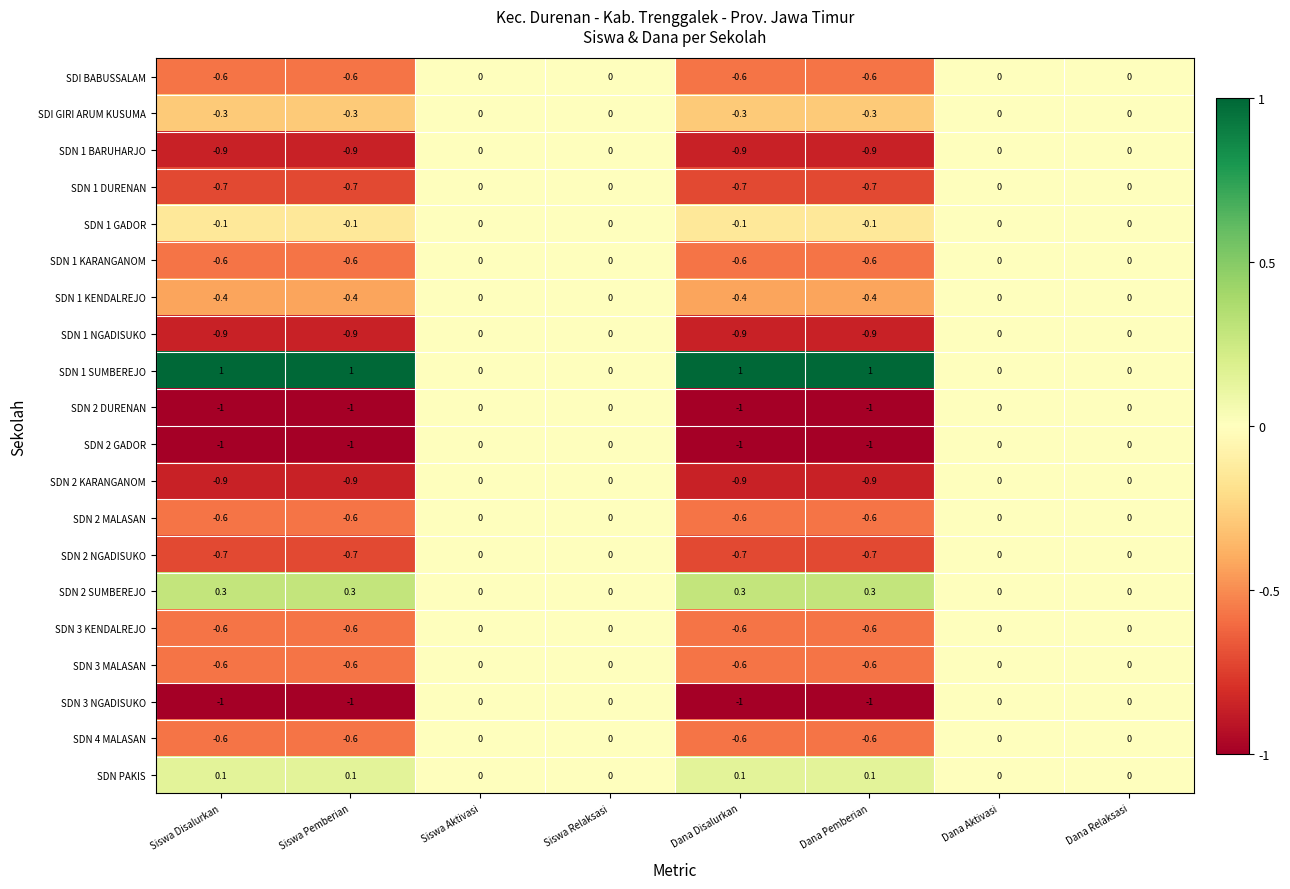

What is the difference between the maximum and minimum values in the SDN 2 MALASAN series?

0.6